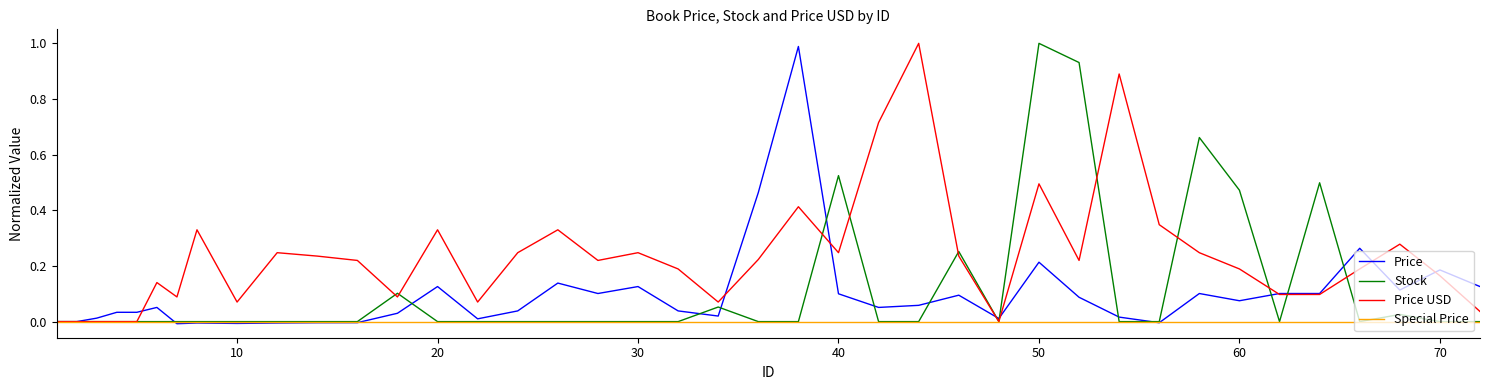

True or false: Stock has more than 0 points higher than both neighbors.

True